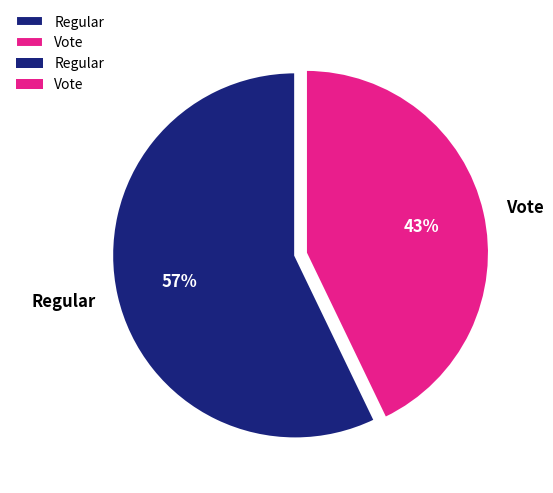

Rank the categories by value from highest to lowest.

Regular, Vote